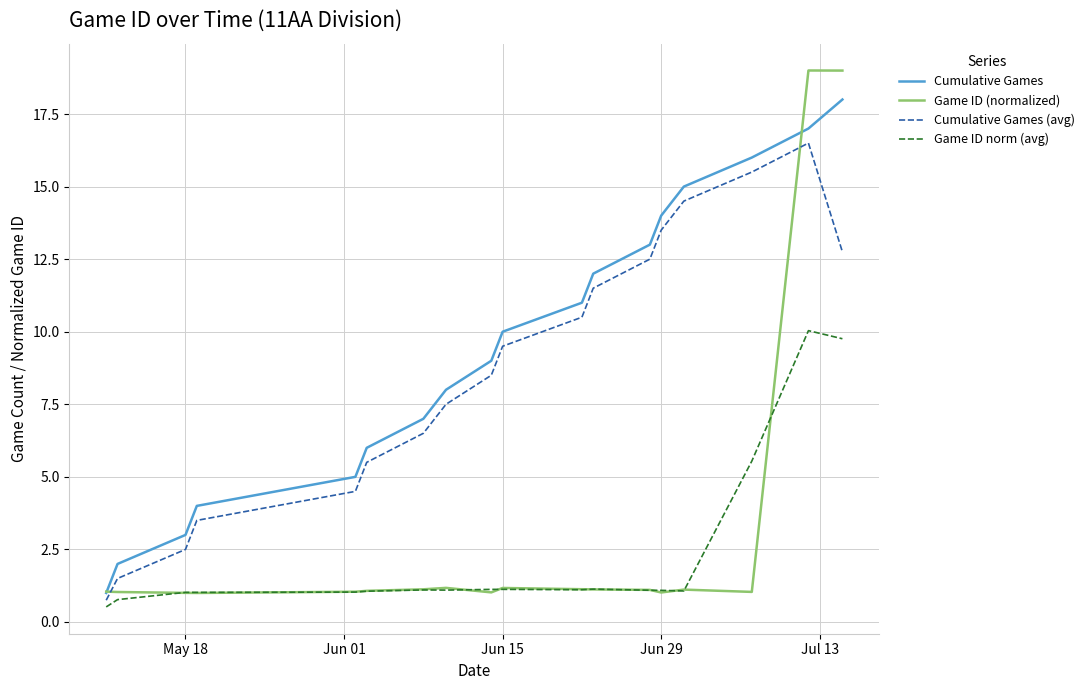

Which series has the largest range (max minus min)?

Game ID (normalized)